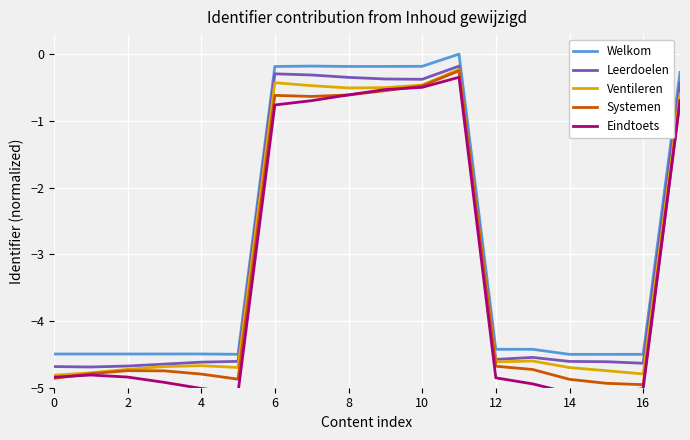

Between 15 and 16, which series saw the biggest shift?

Eindtoets